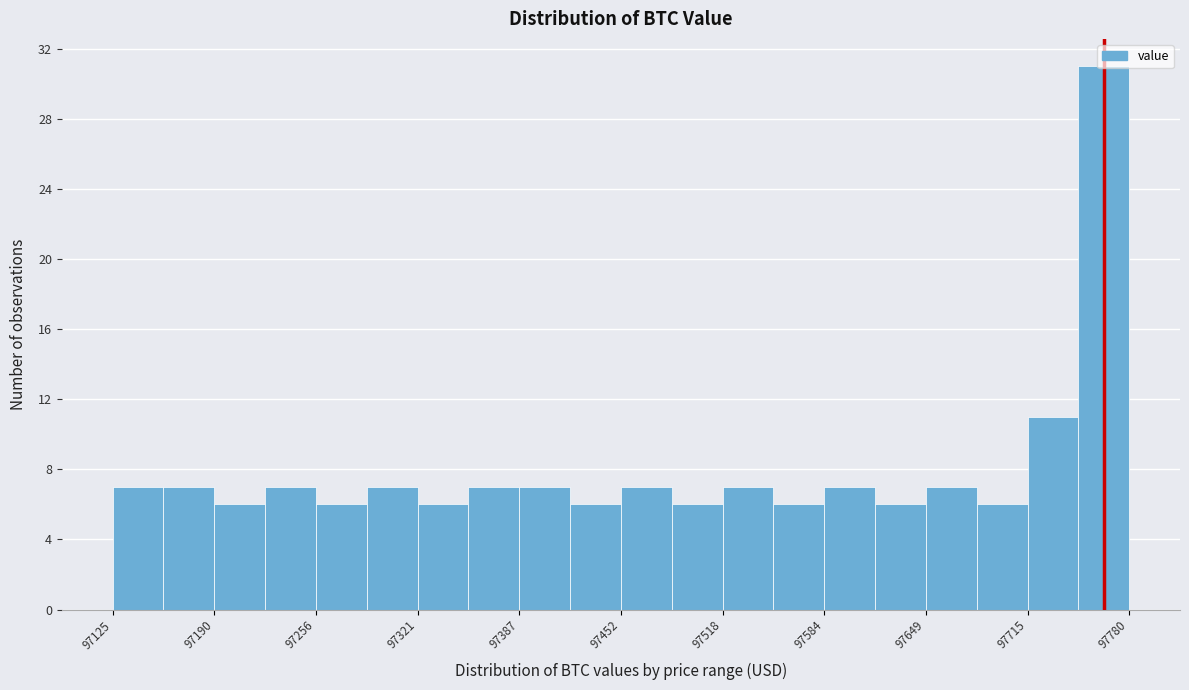

Read against the x-axis, roughly where is the centre of the tallest bar?

97760